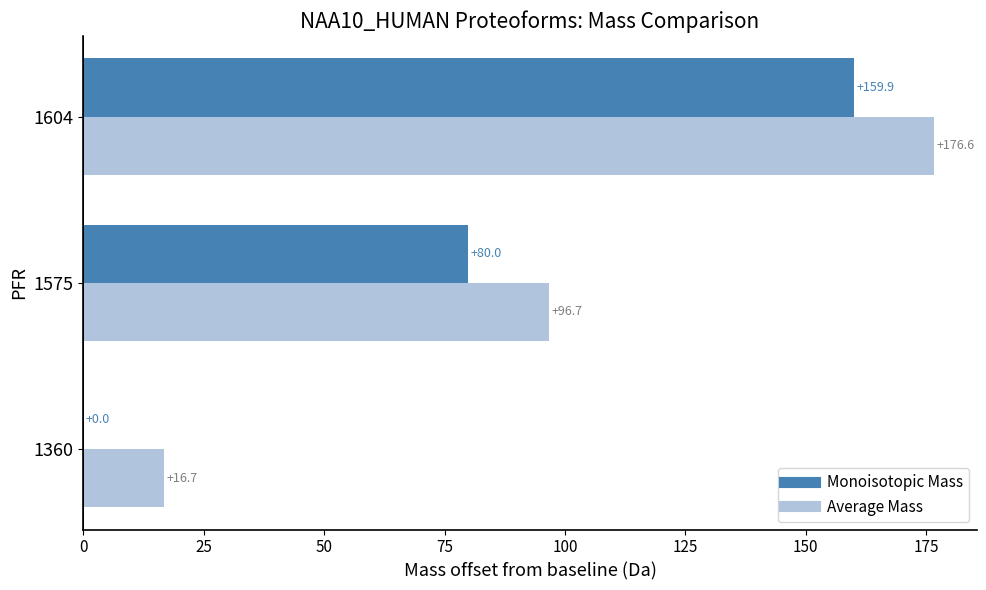

What is the sum of the Monoisotopic Mass values at 1360 and 1604?

159.9